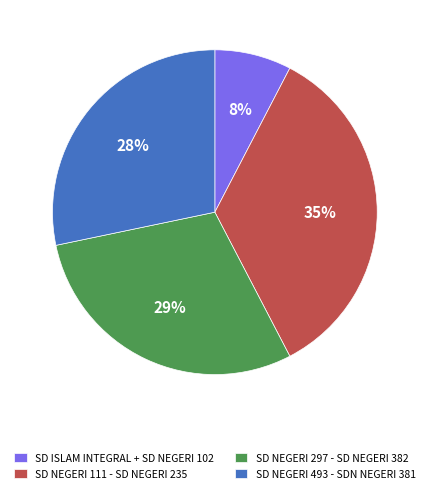

Does any single category account for the majority?

No